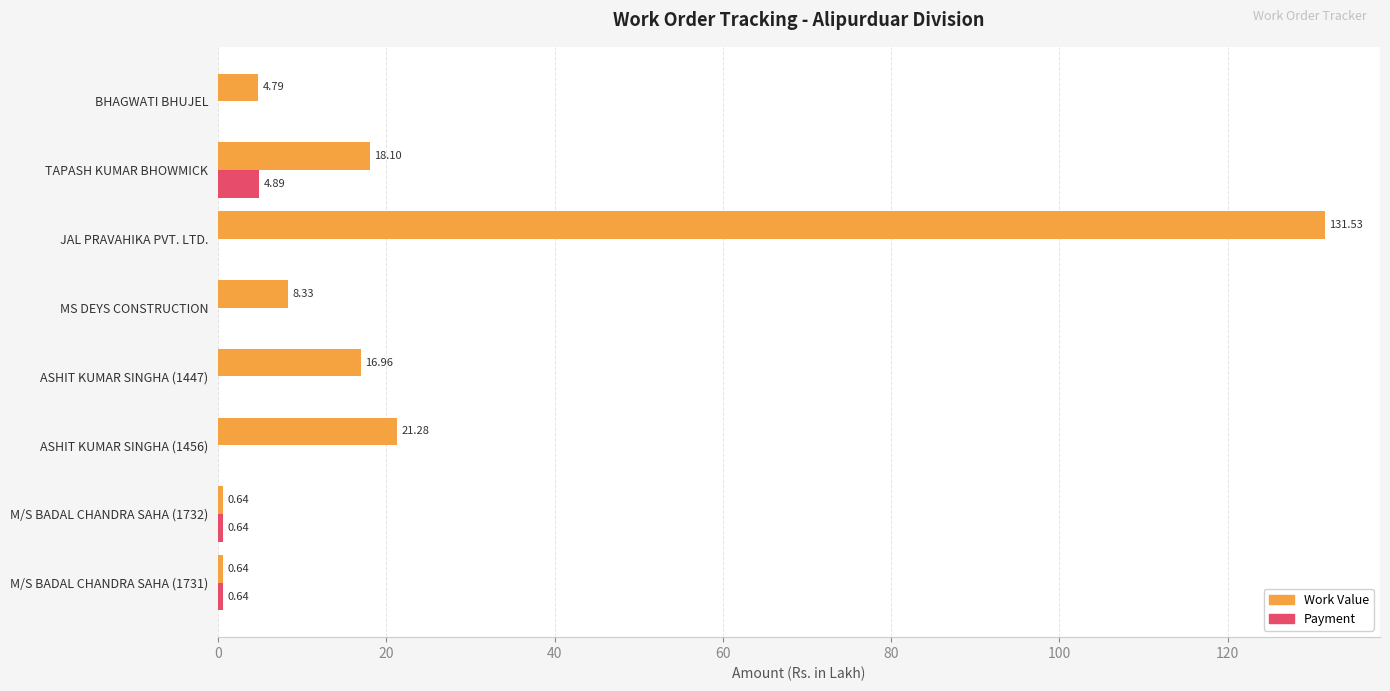

At which label does Work Value reach its peak?

JAL PRAVAHIKA PVT. LTD.